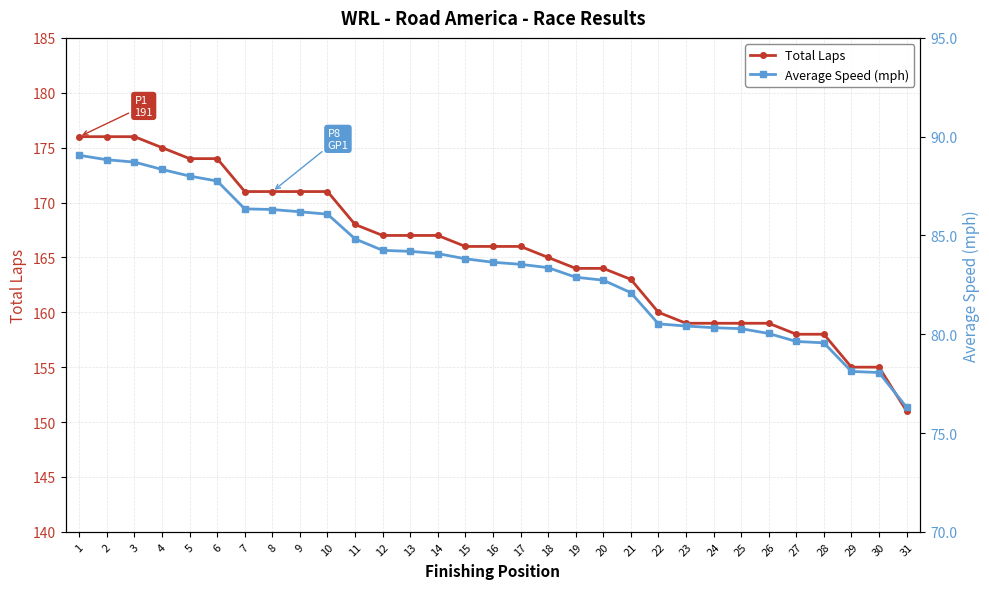

True or false: Total Laps and Average Speed (mph) intersect in this chart.

False